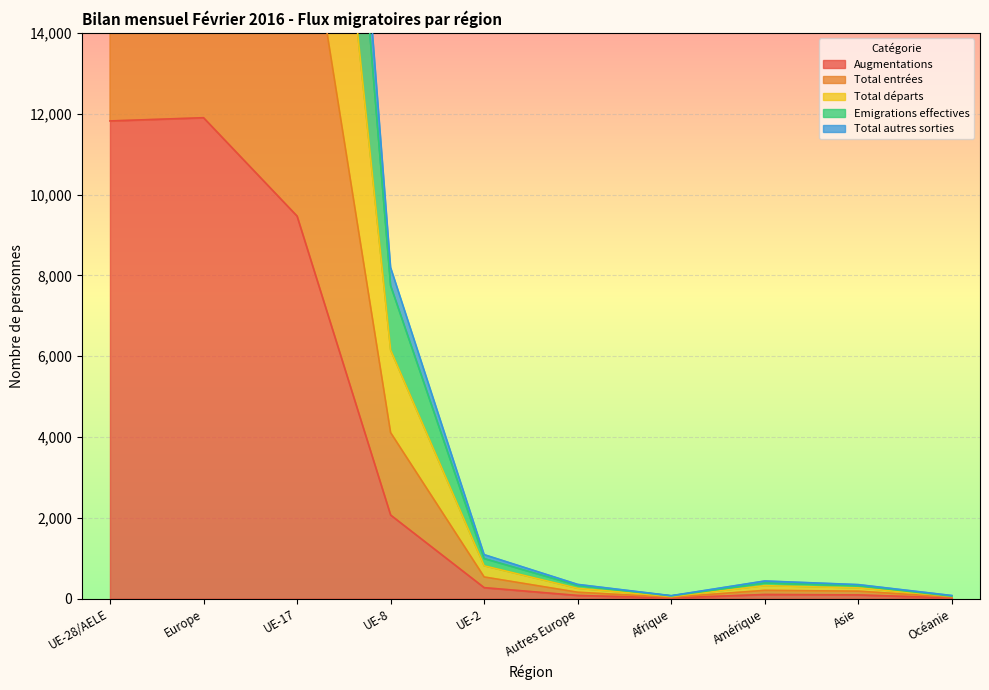

What is the difference between the second highest and minimum values in the Total entrées series?

23300